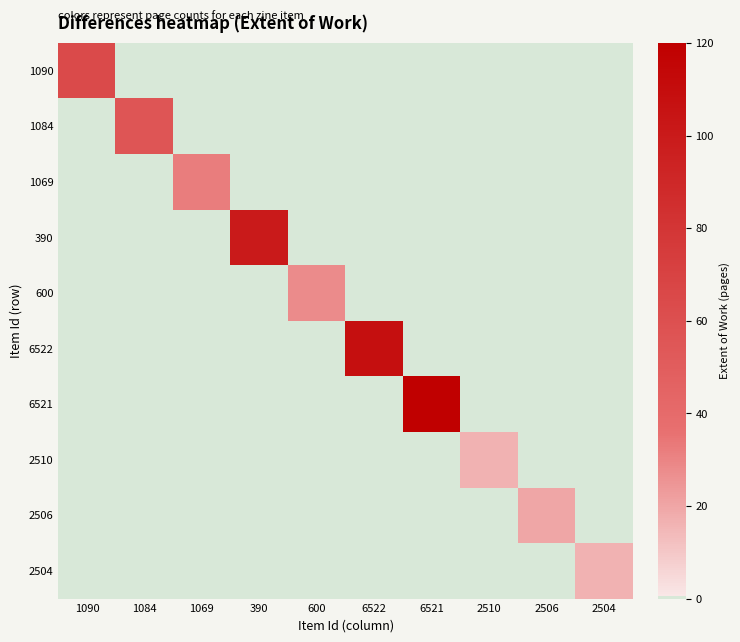

What is the total value across all series at 600?

28